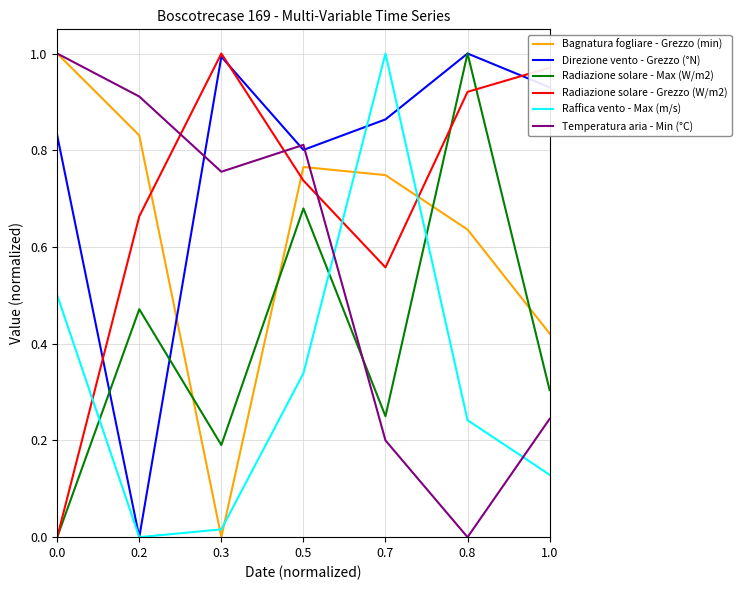

True or false: Direzione vento - Grezzo (°N) and Temperatura aria - Min (°C) cross at least once.

True